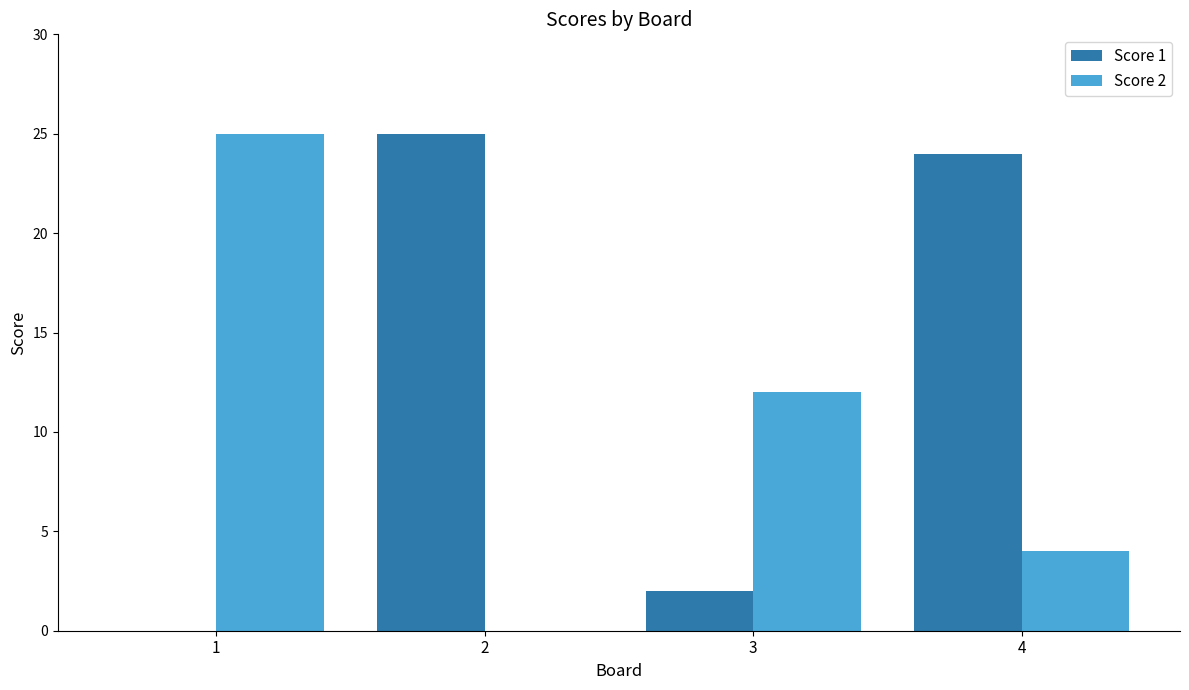

Where is Score 1 nearest to the value 12?

3